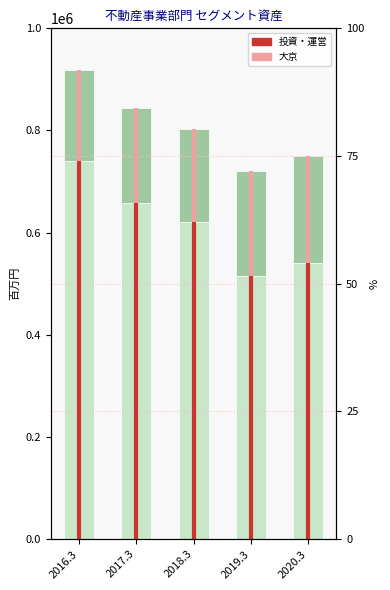

True or false: 大京 has a value of 60136 at 2019.3.

False